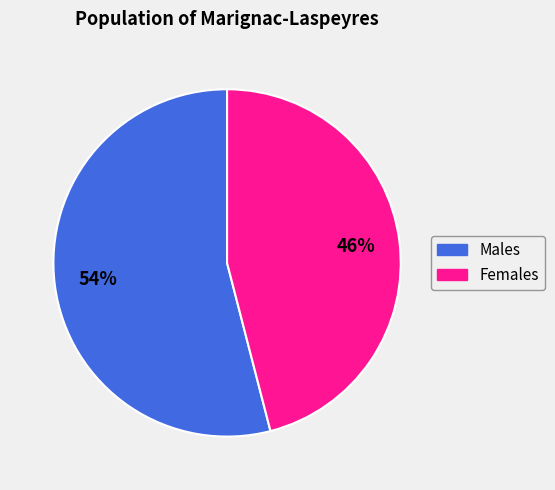

Is there a majority slice in this chart?

Yes